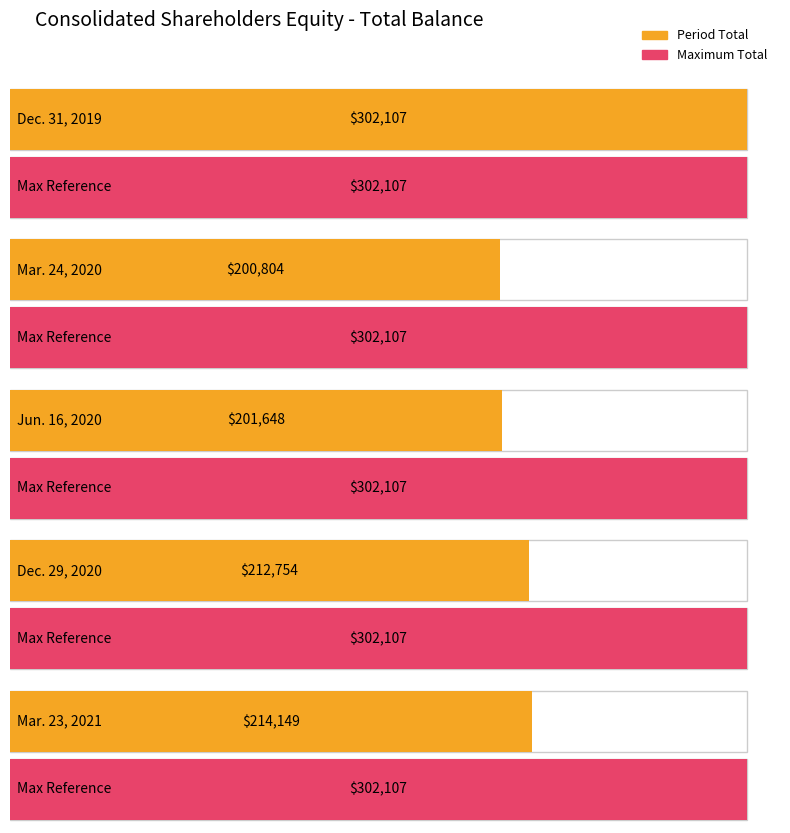

What is the change in value from Dec. 31, 2019 to Mar. 23, 2021?

-87958